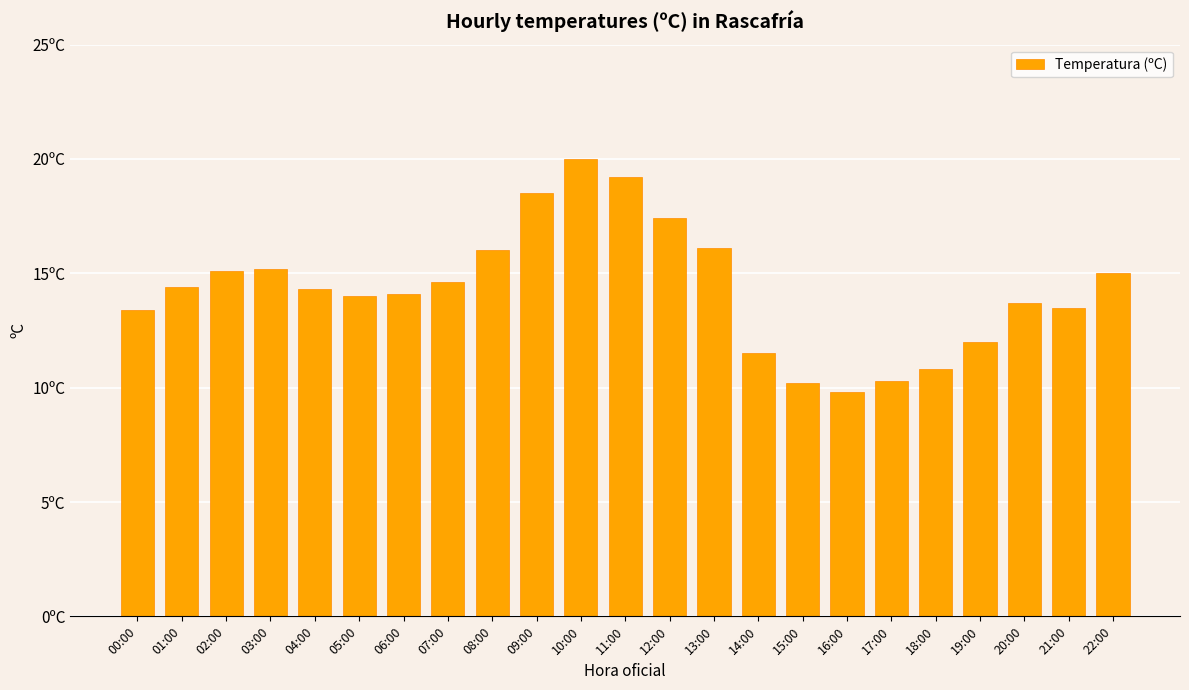

Rank the categories by value from highest to lowest.

10:00, 11:00, 09:00, 12:00, 13:00, 08:00, 03:00, 02:00, 22:00, 07:00, 01:00, 04:00, 06:00, 05:00, 20:00, 21:00, 00:00, 19:00, 14:00, 18:00, 17:00, 15:00, 16:00